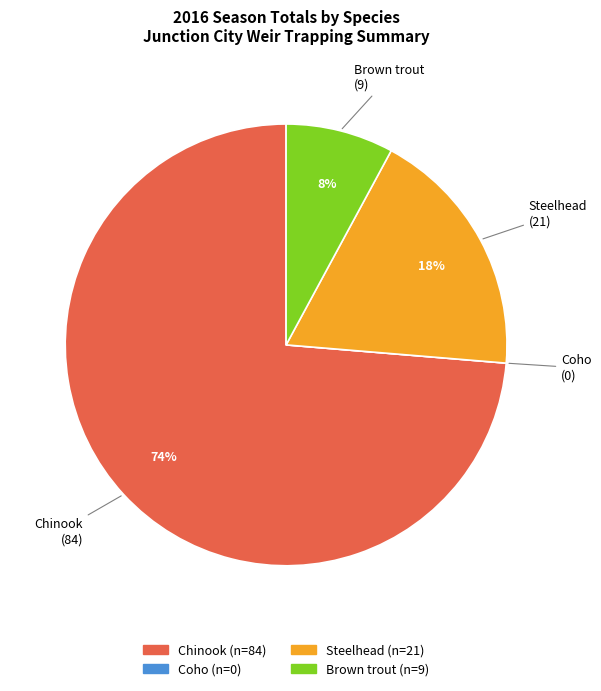

Is there any slice that represents more than half of the pie?

Yes